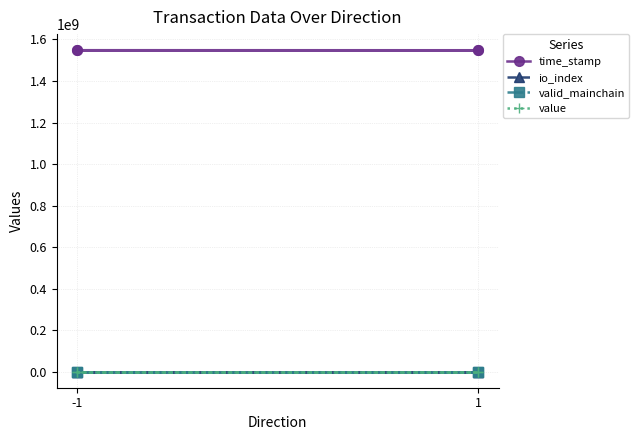

True or false: io_index has more than 0 points higher than both neighbors.

True